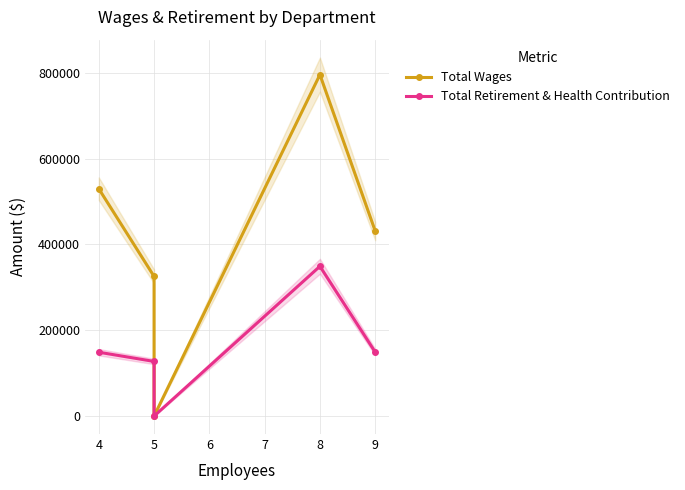

In Total Retirement & Health Contribution, how many points are higher than both neighbors (excluding endpoints)?

1